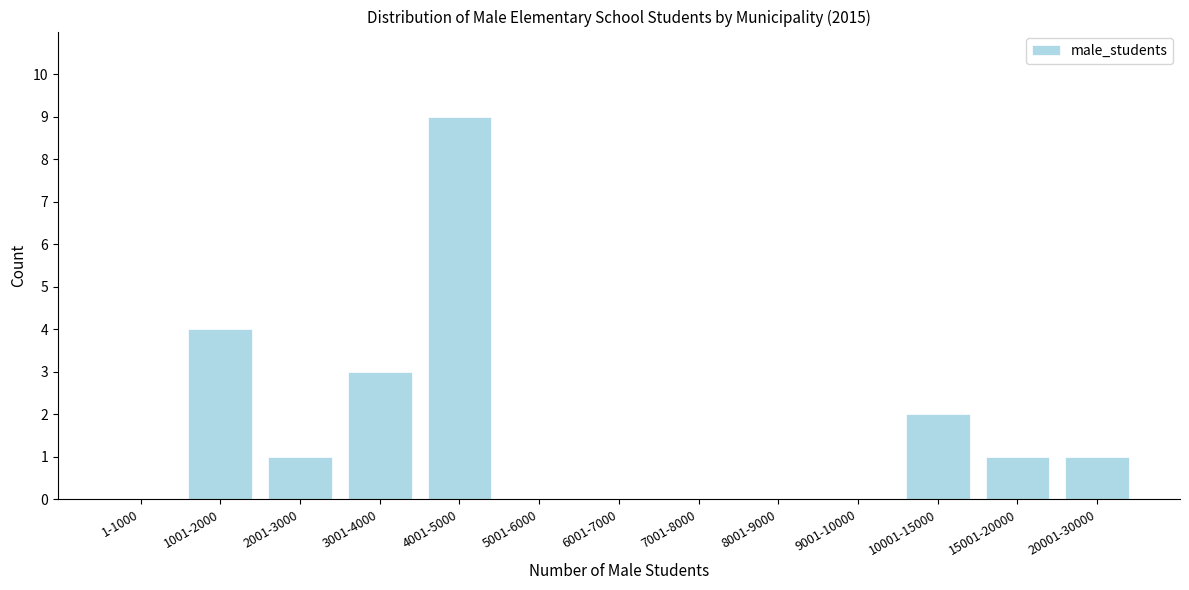

Reading left to right, extract all data points from this chart.

1-1000=0	1001-2000=4	2001-3000=1	3001-4000=3	4001-5000=9	5001-6000=0	6001-7000=0	7001-8000=0	8001-9000=0	9001-10000=0	10001-15000=2	15001-20000=1	20001-30000=1